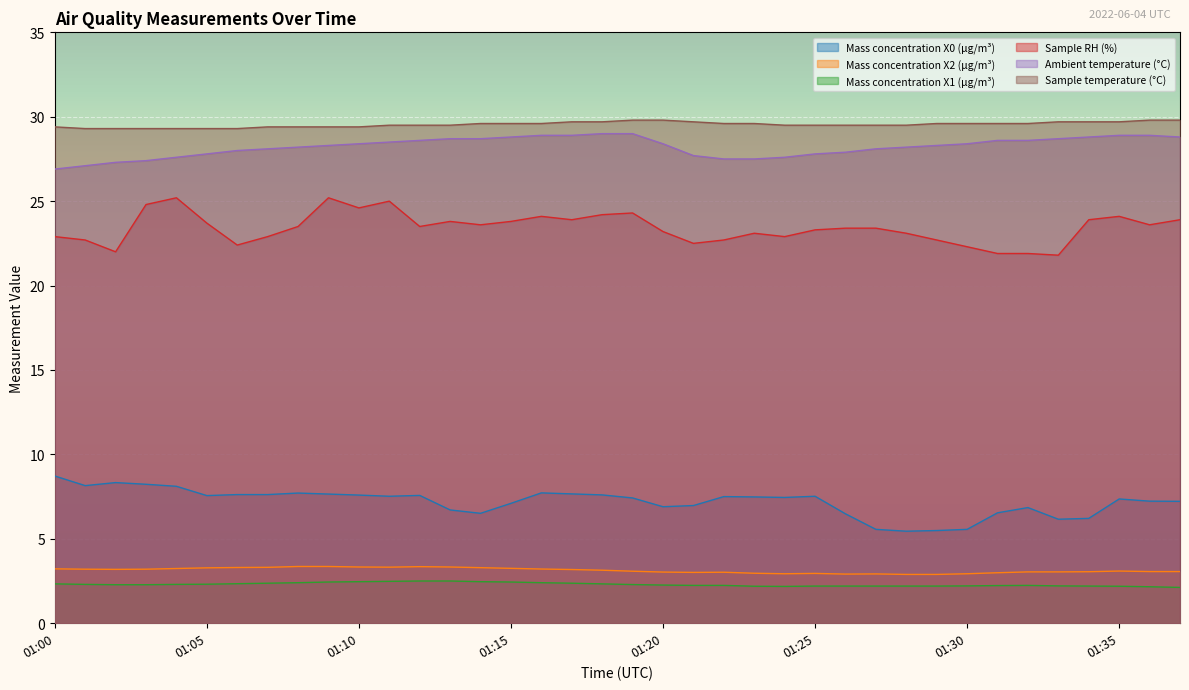

What is the highest value of the Mass concentration X1 (μg/m³) series?

2.5